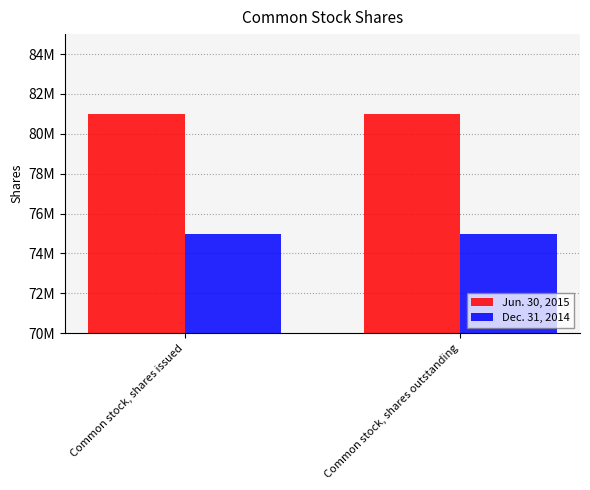

What are all the series names shown in the legend?

Jun. 30, 2015, Dec. 31, 2014